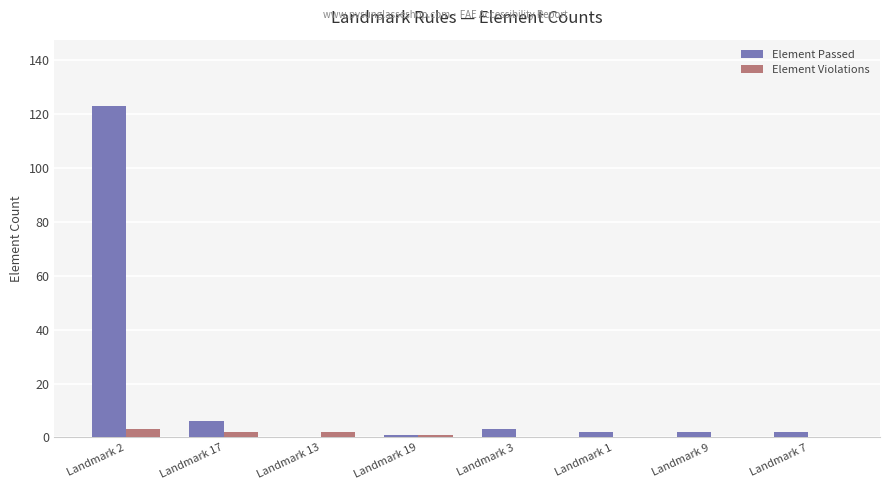

At which label is Element Passed closest to 61?

Landmark 17